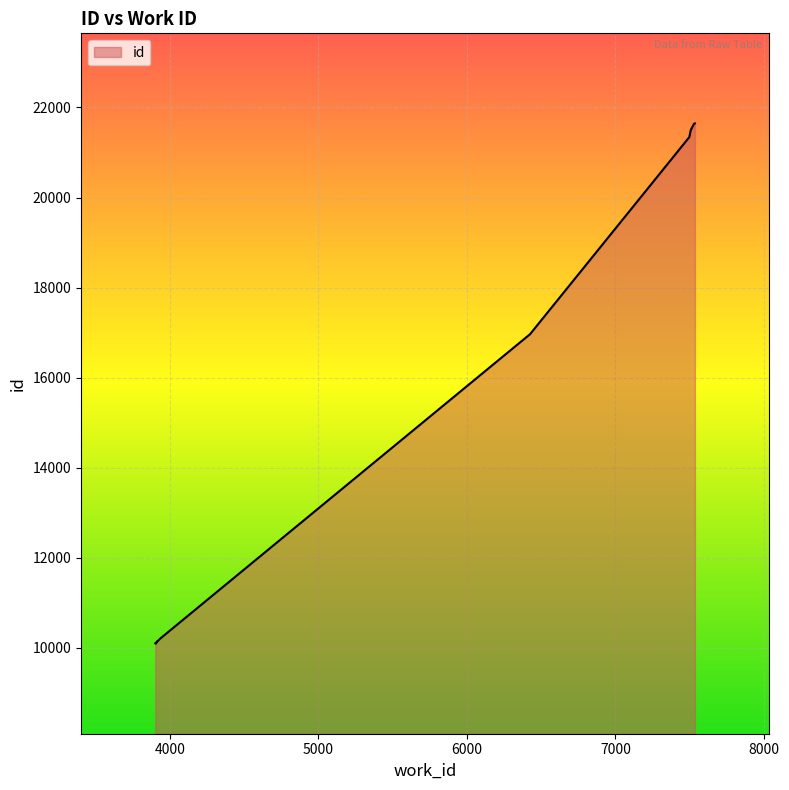

What is the minimum value shown in the chart?

10096